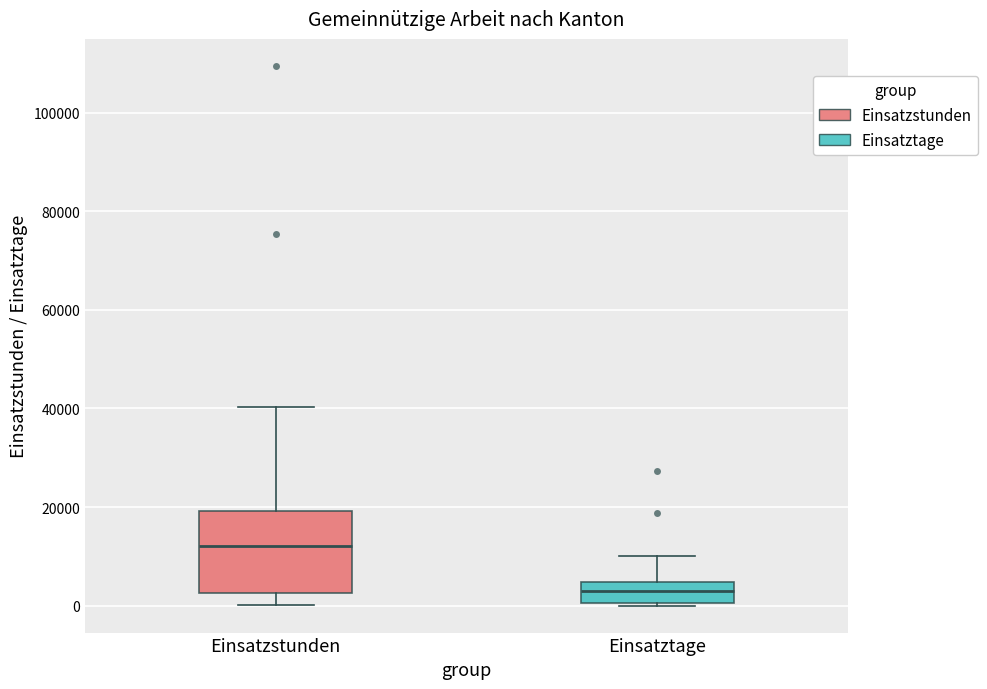

Which box's median line is the highest?

Einsatzstunden